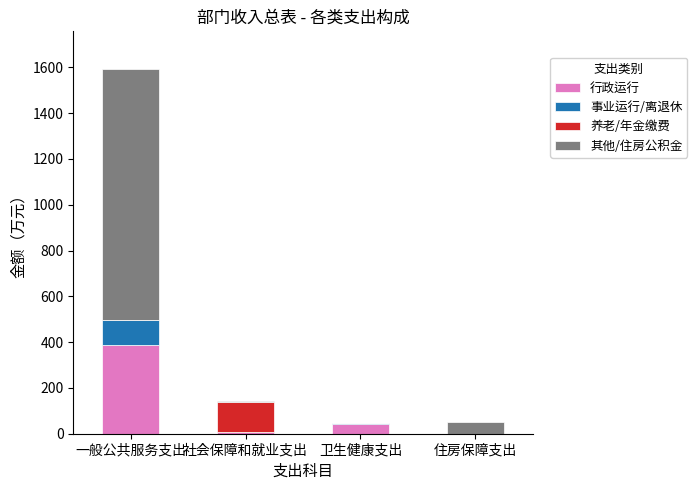

What is the total value across all series at 一般公共服务支出?

1594.1